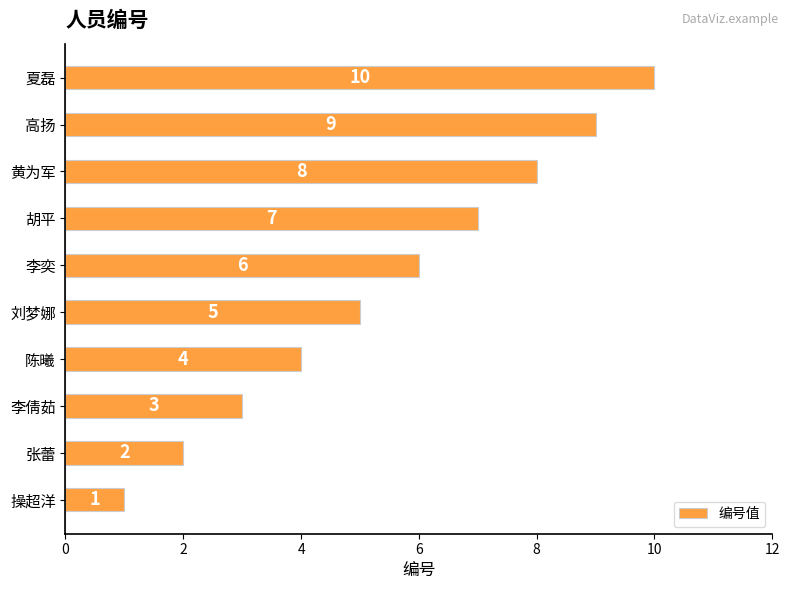

How many distinct data groups are displayed?

1